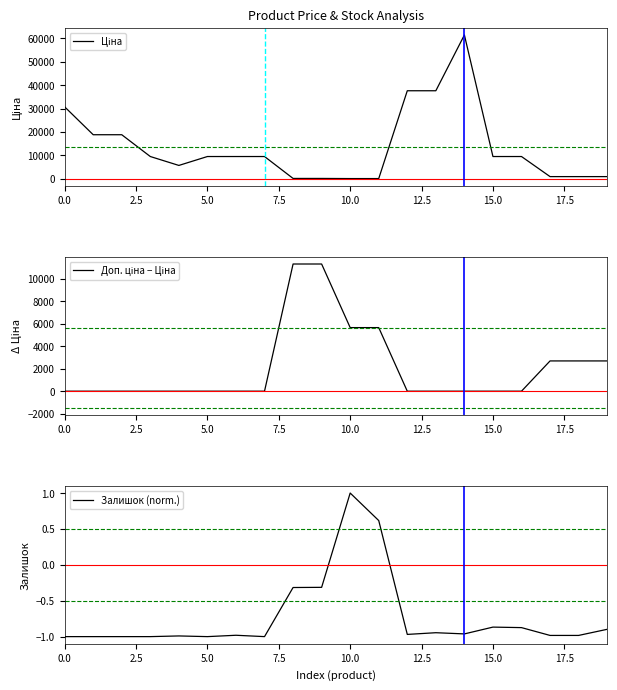

Where does the Залишок (norm.) series first go above 0?

10.0